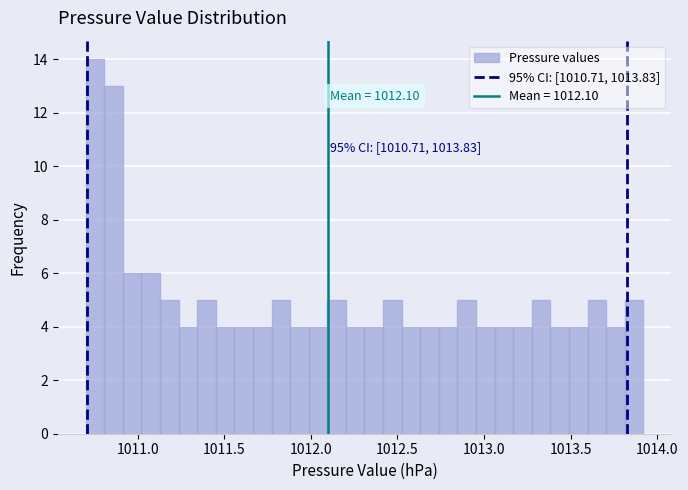

Around what value on the x-axis is the tallest bar? Give the approximate position of its centre, as read against the axis.

1010.75